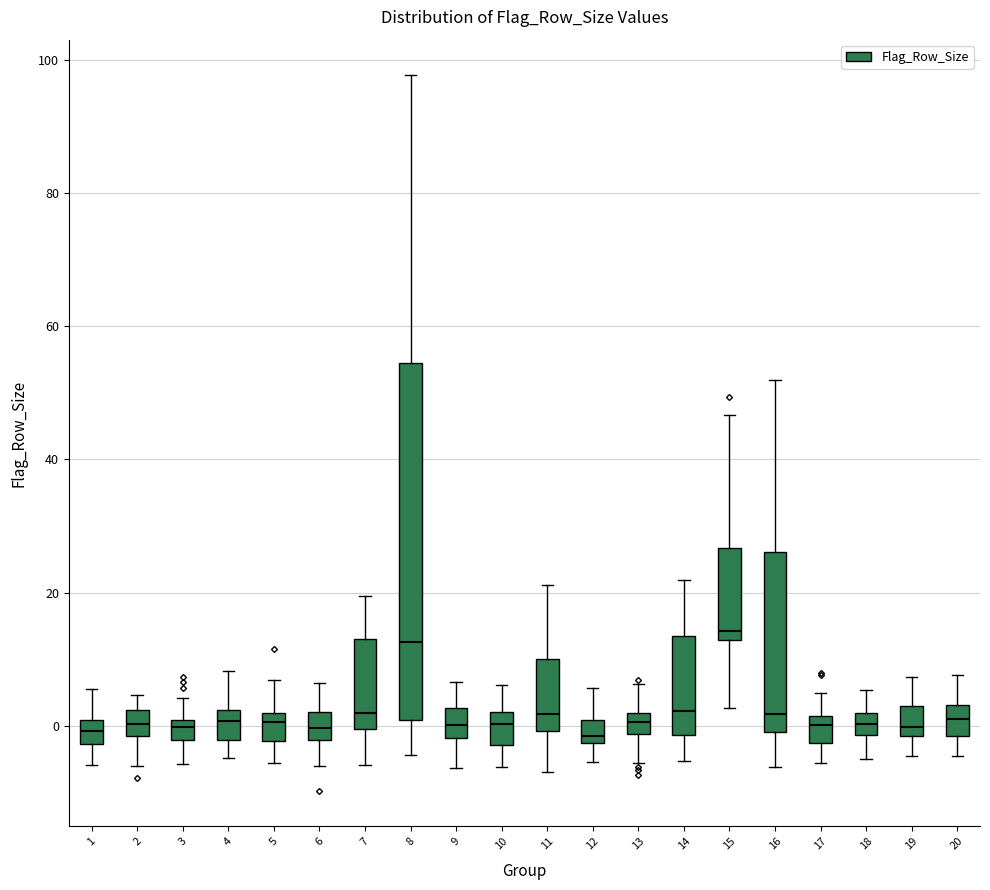

Reading left to right, read every box against the y-axis: the position of its median line, the range the box covers, and the ends of its whiskers. The values are not printed on the chart, so give them approximately, as read against the axis.

1: median 0 (inside the box), box -2 to 0, whiskers -6 to 6
2: median 0, box -2 to 2, whiskers -6 to 4
3: median 0 (just below the box's upper edge), box -2 to 0, whiskers -6 to 4
4: median 0, box -2 to 2, whiskers -4 to 8
5: median 0, box -2 to 2, whiskers -6 to 6
6: median 0, box -2 to 2, whiskers -6 to 6
7: median 2, box 0 to 14, whiskers -6 to 20
8: median 12, box 0 to 54, whiskers -4 to 98
9: median 0, box -2 to 2, whiskers -6 to 6
10: median 0, box -2 to 2, whiskers -6 to 6
11: median 2, box 0 to 10, whiskers -6 to 22
12: median -2 (just above the box's lower edge), box -2 to 0, whiskers -6 to 6
13: median 0, box -2 to 2, whiskers -6 to 6
14: median 2, box -2 to 14, whiskers -6 to 22
15: median 14, box 12 to 26, whiskers 2 to 46
16: median 2, box 0 to 26, whiskers -6 to 52
17: median 0, box -2 to 2, whiskers -6 to 4
18: median 0, box -2 to 2, whiskers -4 to 6
19: median 0, box -2 to 2, whiskers -4 to 8
20: median 2, box -2 to 4, whiskers -4 to 8